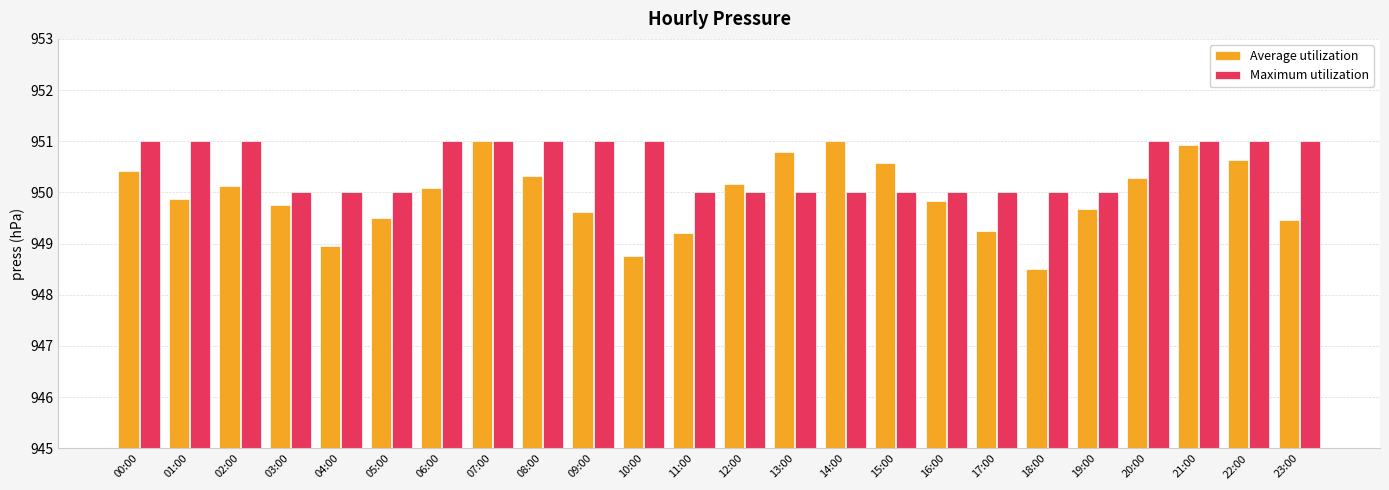

What is the difference between the maximum and minimum values in the Maximum utilization series?

1.0